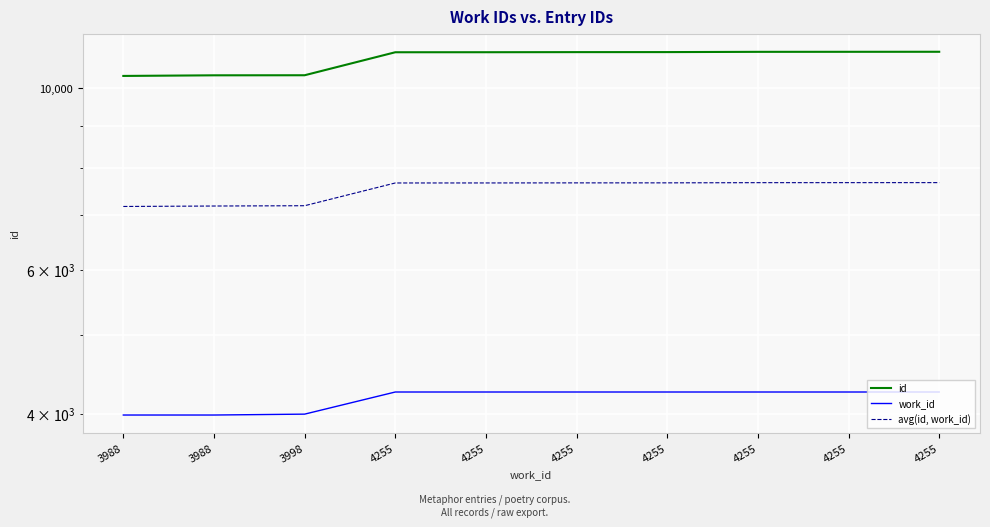

Which series has the largest total across all categories?

id